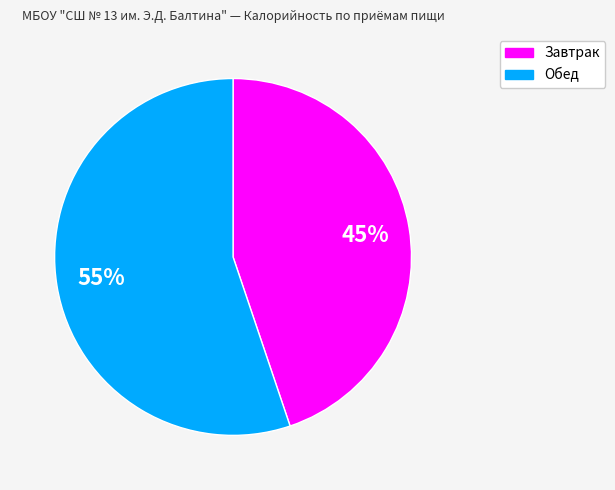

What percentage is the Обед slice, to the nearest percent?

55%